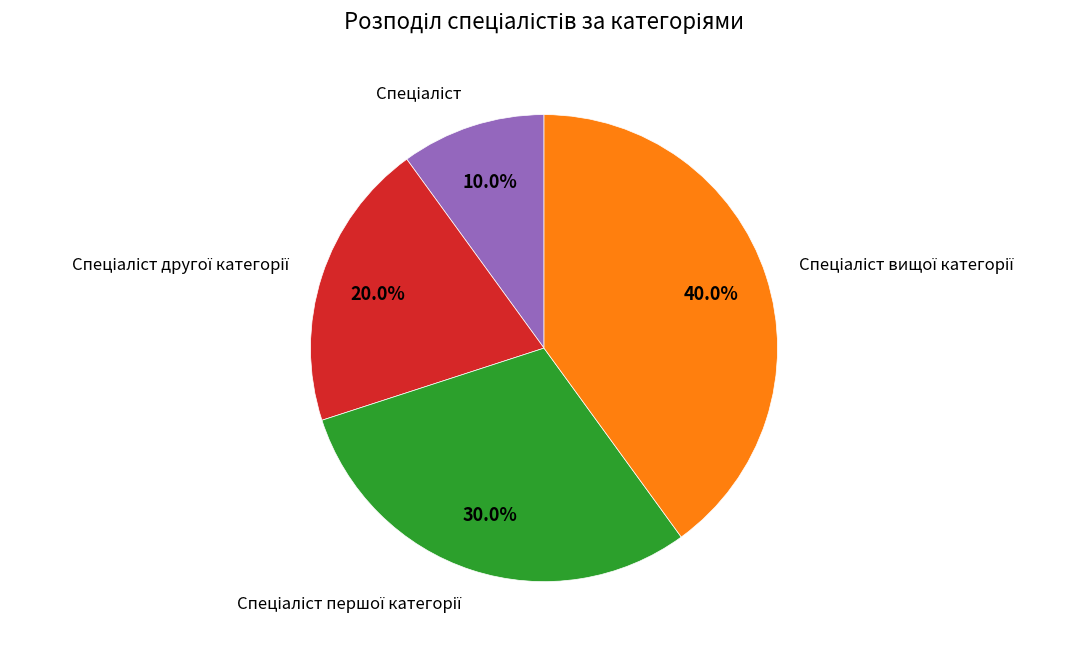

Is there any slice that represents more than half of the pie?

No